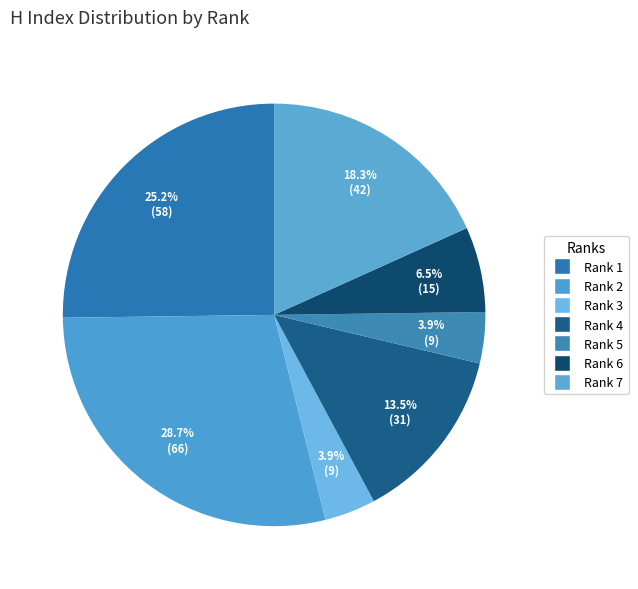

Approximately how many times larger is the value at Rank 5 compared to Rank 3?

1.0